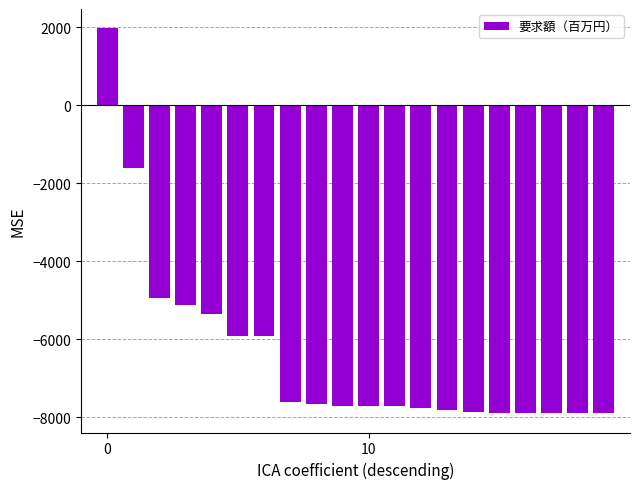

What is the difference between the maximum and minimum values?

9875.8